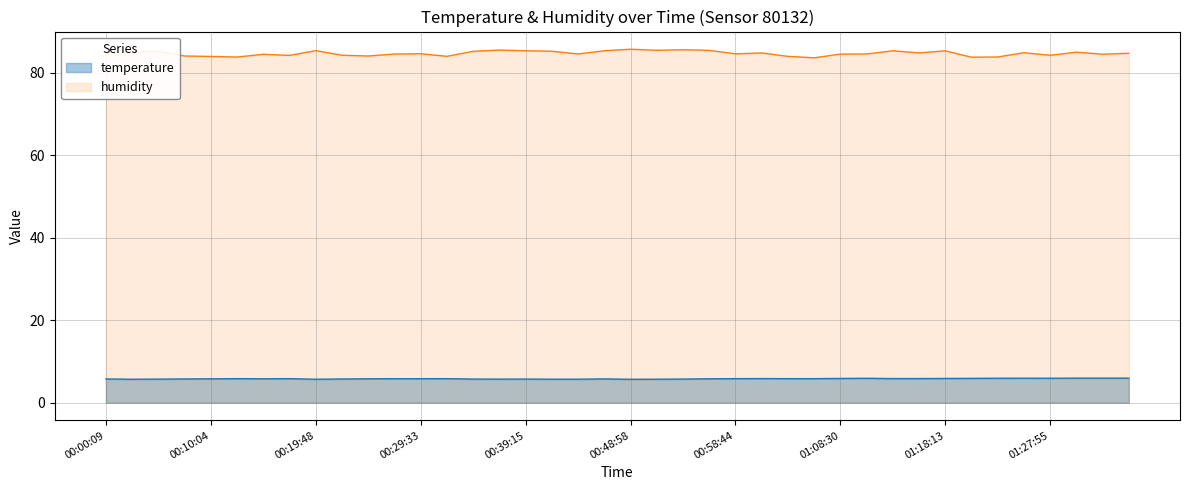

True or false: humidity and temperature cross at least once.

False